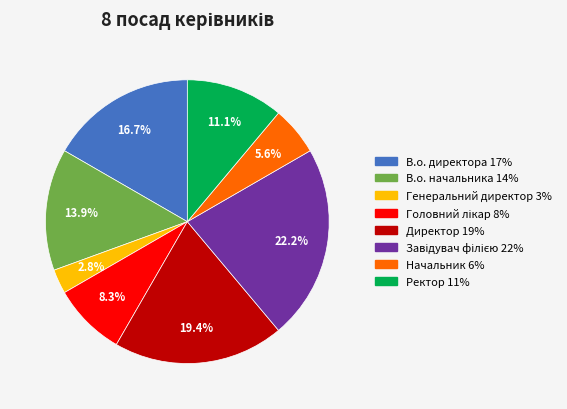

To the nearest percent, what is the difference between the В.о. директора and В.о. начальника slice percentages?

3%